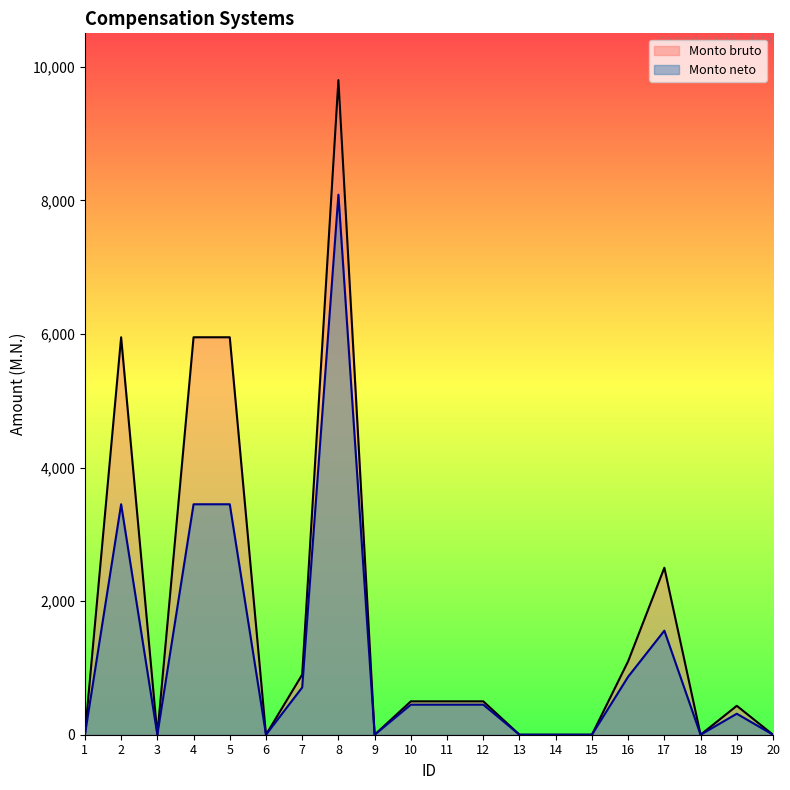

At which category is the sum across all series the highest?

8